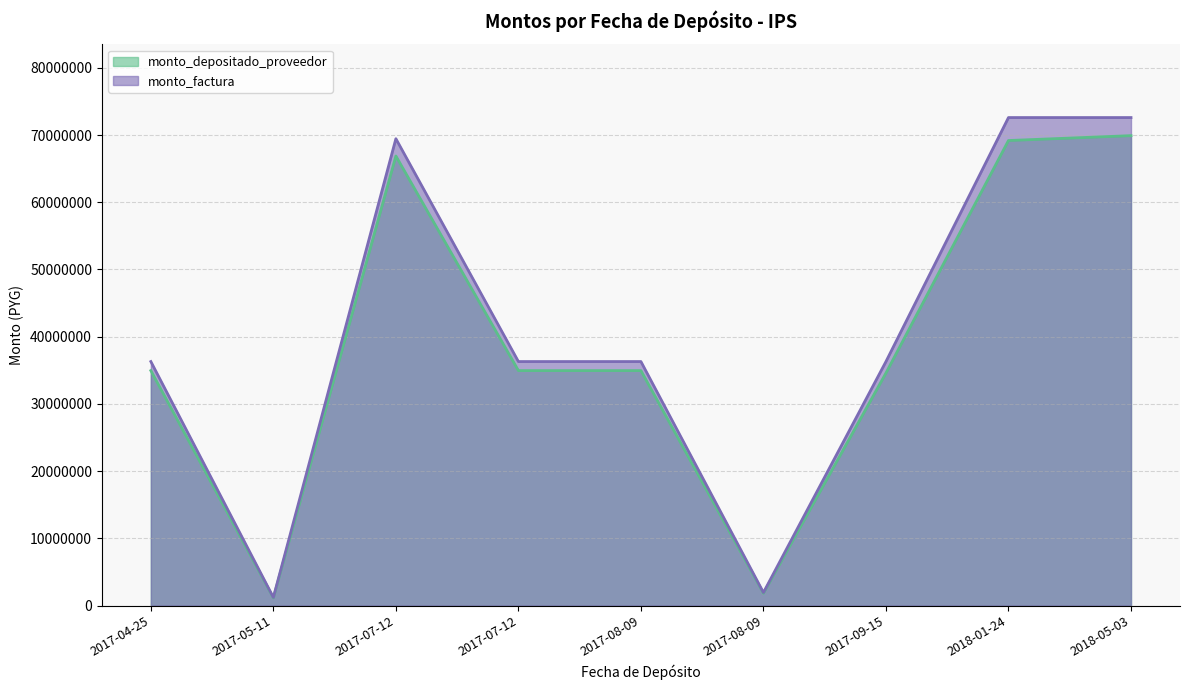

List the labels in order of monto_factura value, largest first.

2018-01-24, 2018-05-03, 2017-07-12, 2017-04-25, 2017-07-12, 2017-08-09, 2017-09-15, 2017-08-09, 2017-05-11